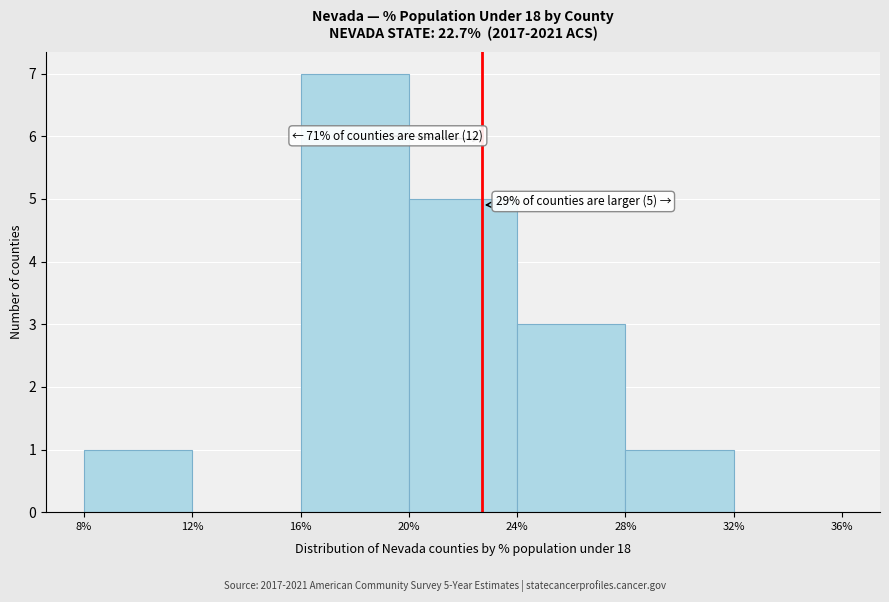

Which range on the x-axis has the tallest bar?

16% to 20%